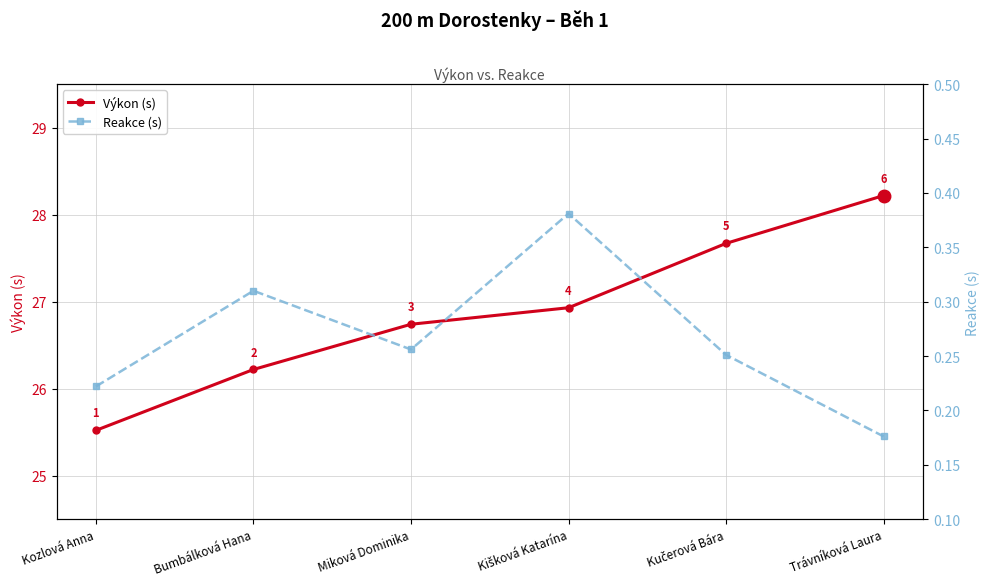

True or false: Reakce (s) has more than 0 points higher than both neighbors.

True